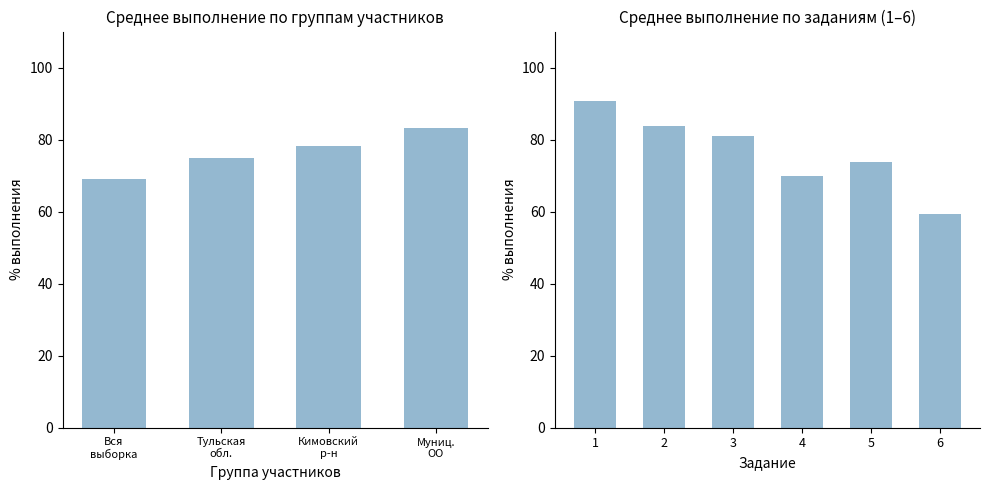

Rank the series by their average value, from lowest to highest.

Вся выборка, Тульская обл., Кимовский муниципальный район, Муниципальное казенное ОО